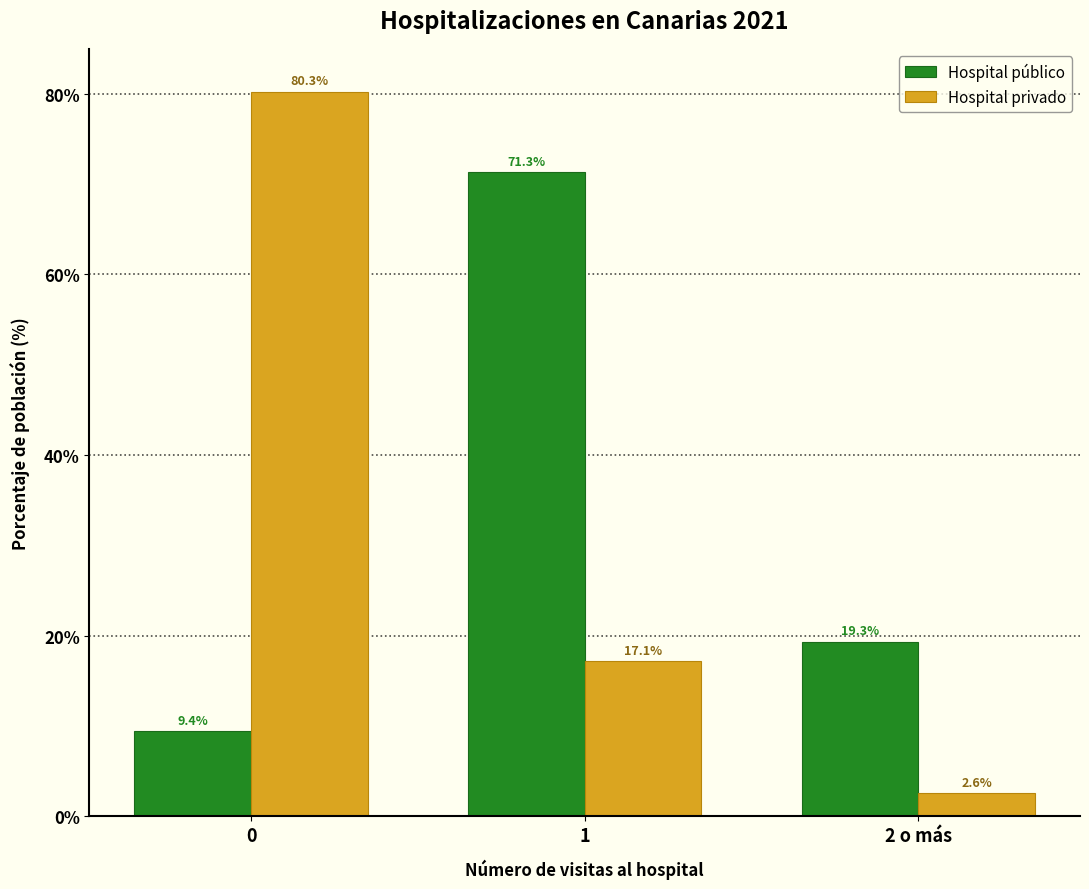

Reading right to left, what are all the values shown in this chart?

Hospital público: 19.3	71.3	9.4
Hospital privado: 2.6	17.1	80.3